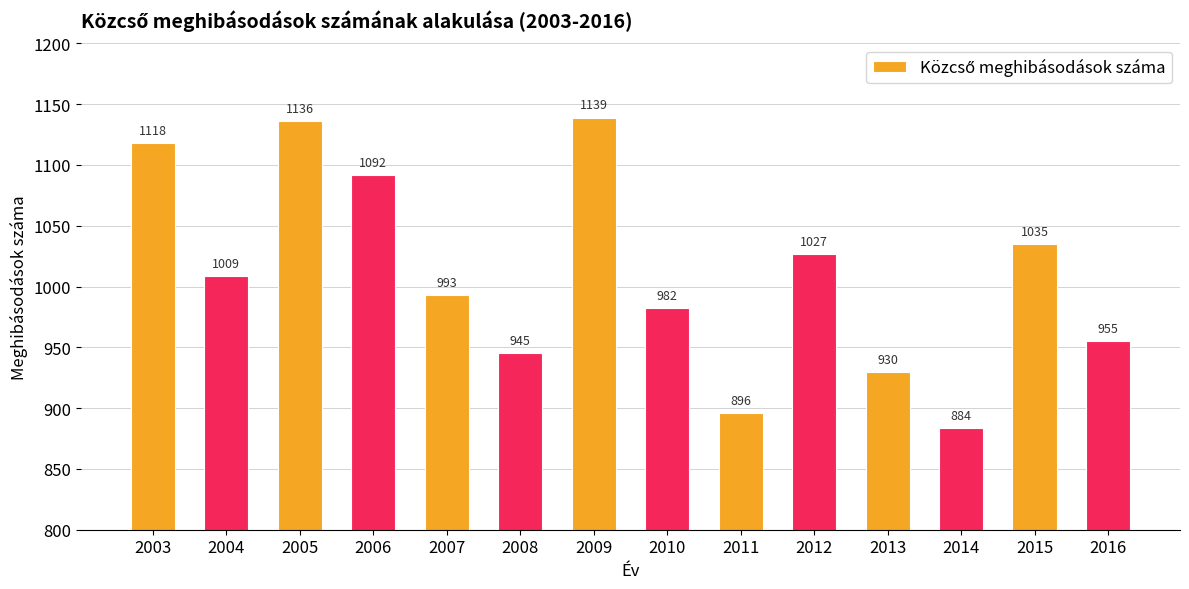

True or false: the data shows 1219 at 2011.

False